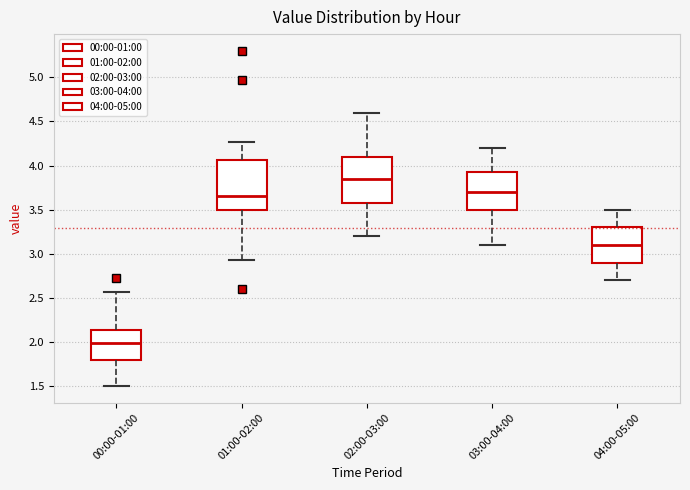

Reading left to right, read every box against the y-axis: the position of its median line, the range the box covers, and the ends of its whiskers. The values are not printed on the chart, so give them approximately, as read against the axis.

00:00-01:00: median 2.00, box 1.80 to 2.15, whiskers 1.50 to 2.55
01:00-02:00: median 3.65, box 3.50 to 4.05, whiskers 2.95 to 4.25
02:00-03:00: median 3.85, box 3.60 to 4.10, whiskers 3.20 to 4.60
03:00-04:00: median 3.70, box 3.50 to 3.95, whiskers 3.10 to 4.20
04:00-05:00: median 3.10, box 2.90 to 3.30, whiskers 2.70 to 3.50